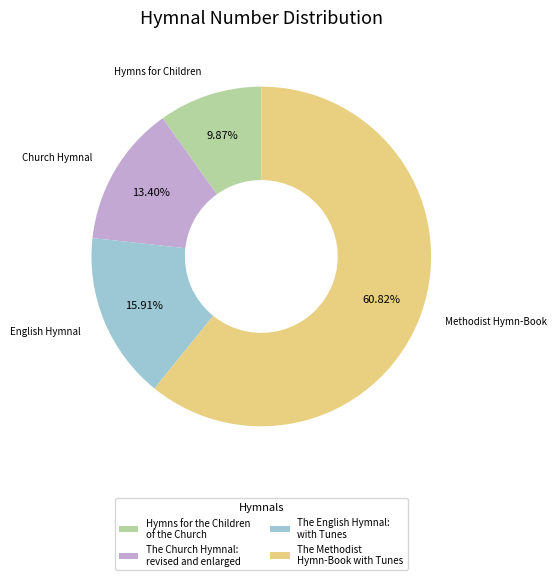

To the nearest percent, what is the combined percentage of The Church Hymnal: revised and enlarged and The English Hymnal: with Tunes?

29%